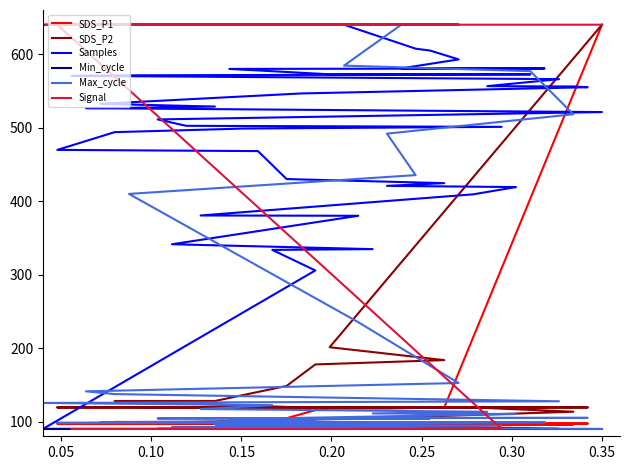

True or false: Min_cycle and Samples cross at least once.

False